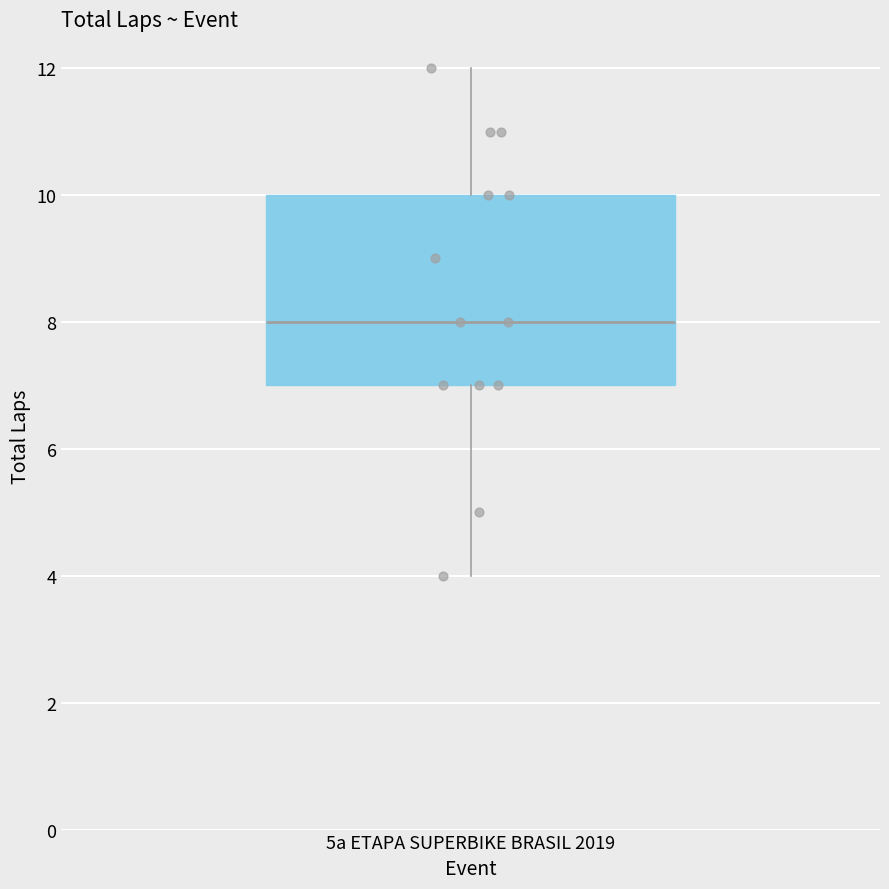

Where does the lower whisker of the box for 5a ETAPA SUPERBIKE BRASIL 2019 end on the y-axis? The values are not printed on the chart, so give them approximately, as read against the axis.

4